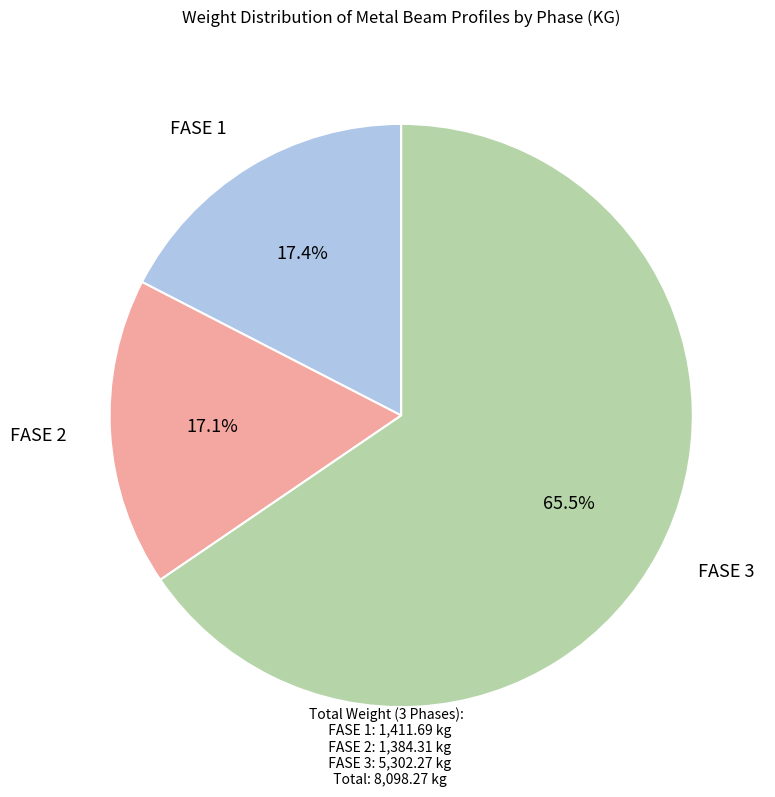

To the nearest percent, what is the difference between the largest and smallest slice percentages?

48%